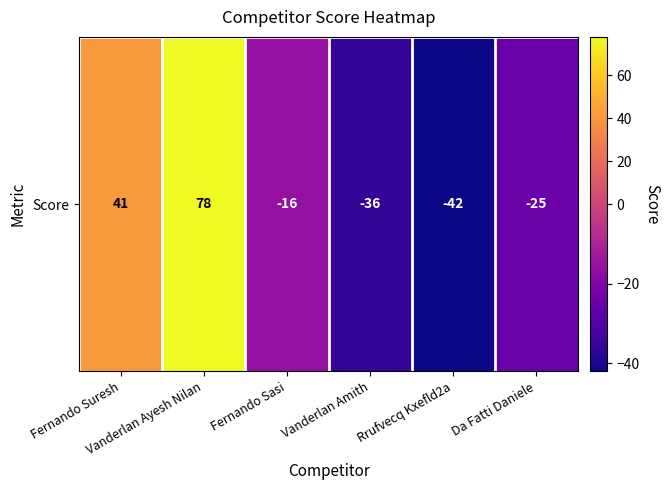

What is the difference between the second highest and minimum values?

83